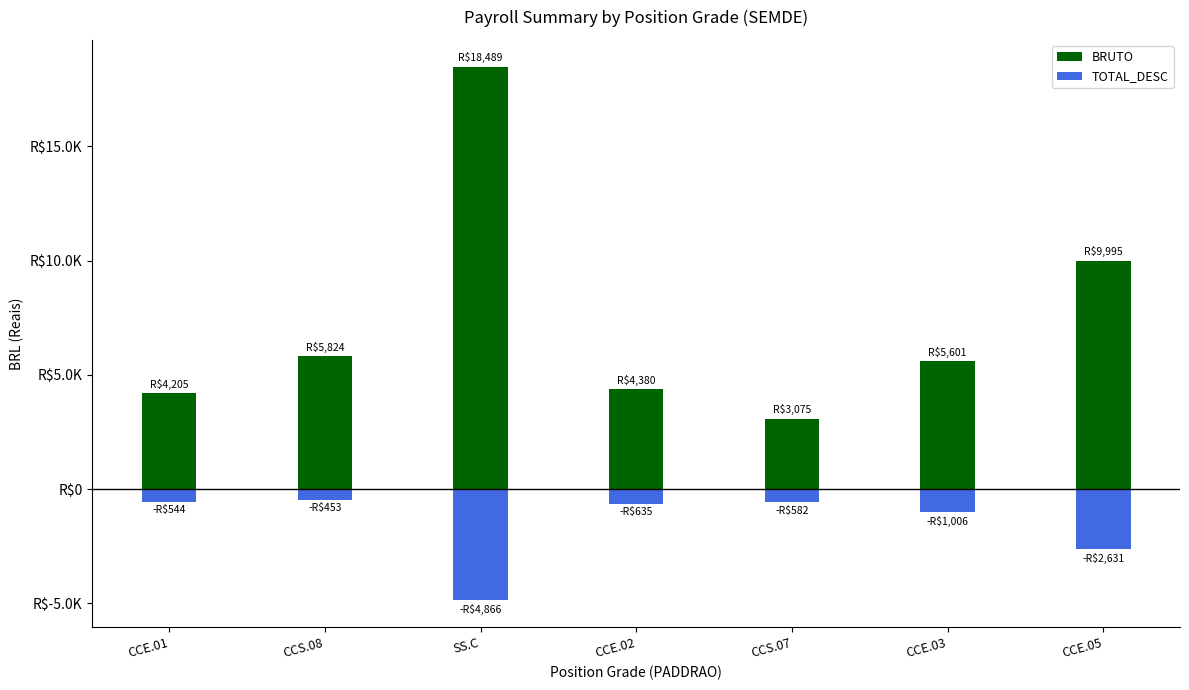

What is the sum of the TOTAL_DESC values at CCS.08 and CCS.07?

-1035.4